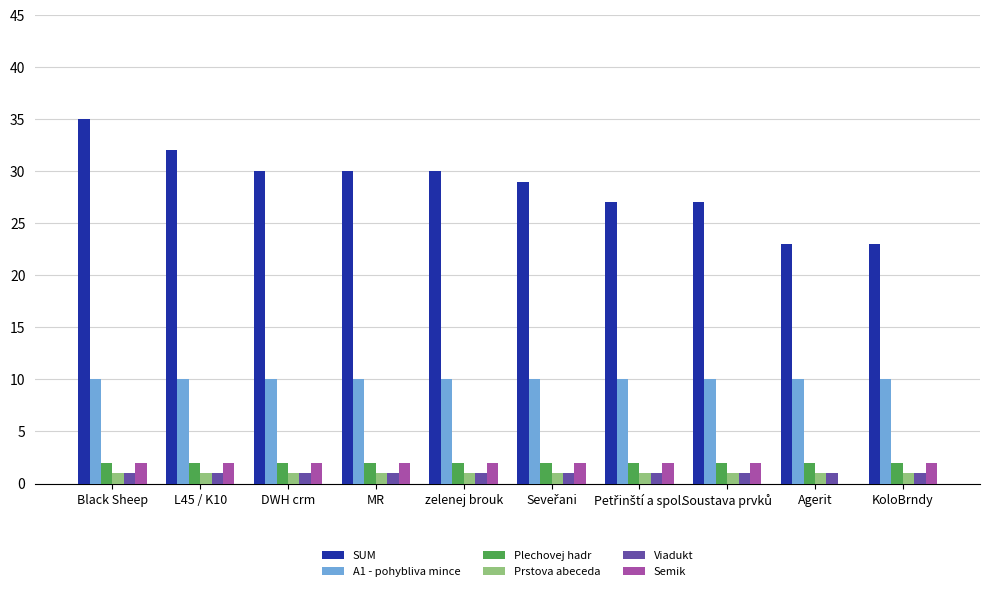

What is the spread (max minus min) of values at DWH crm?

29